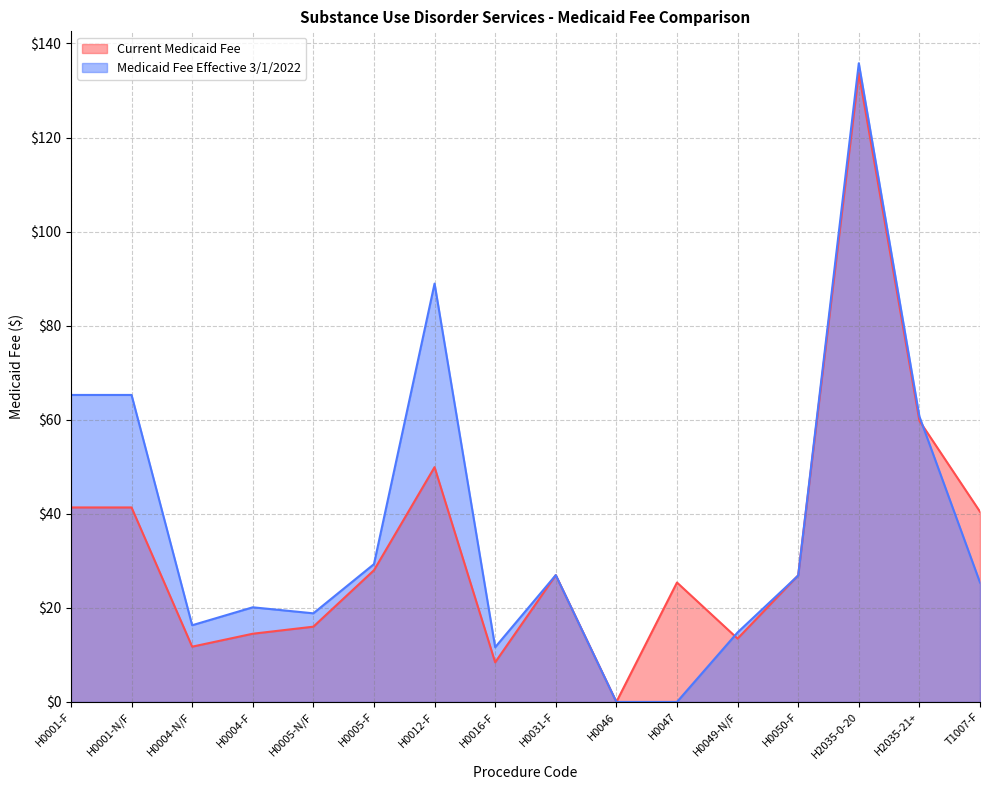

Is it true that Medicaid Fee Effective 3/1/2022 equals 0.0 at H0047?

True